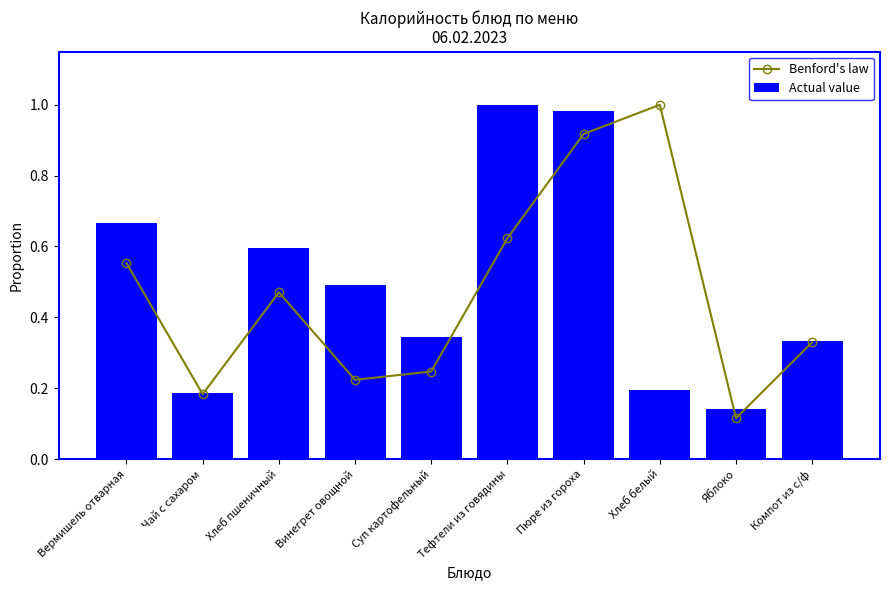

At which category does the chart reach its peak across all series?

Хлеб белый